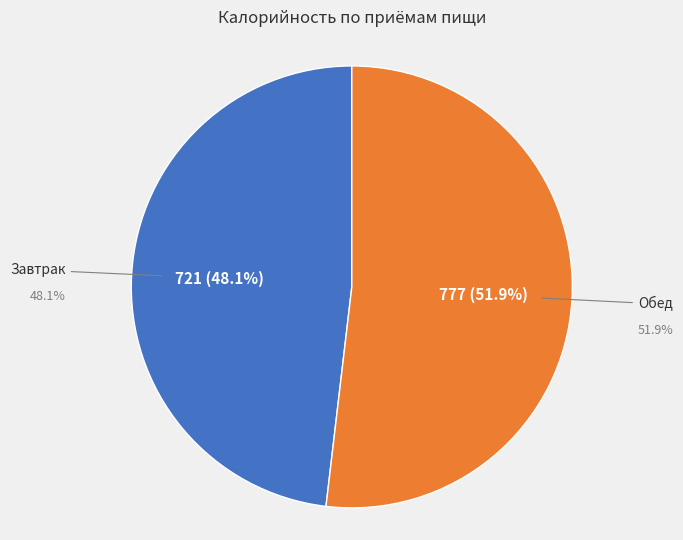

Is it true that Обед is 39% of the pie?

False